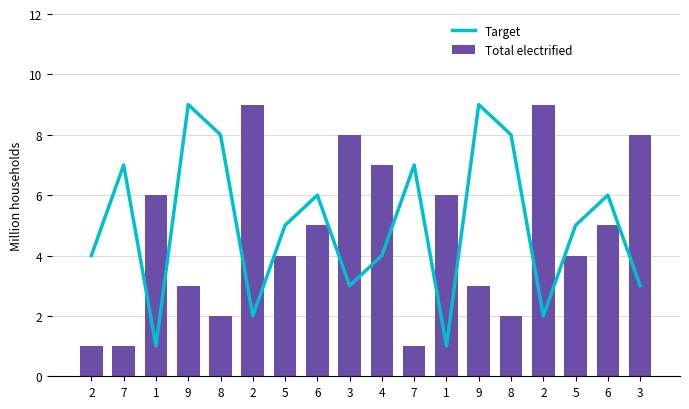

Which series changed the most between 5 and 3?

Total electrified